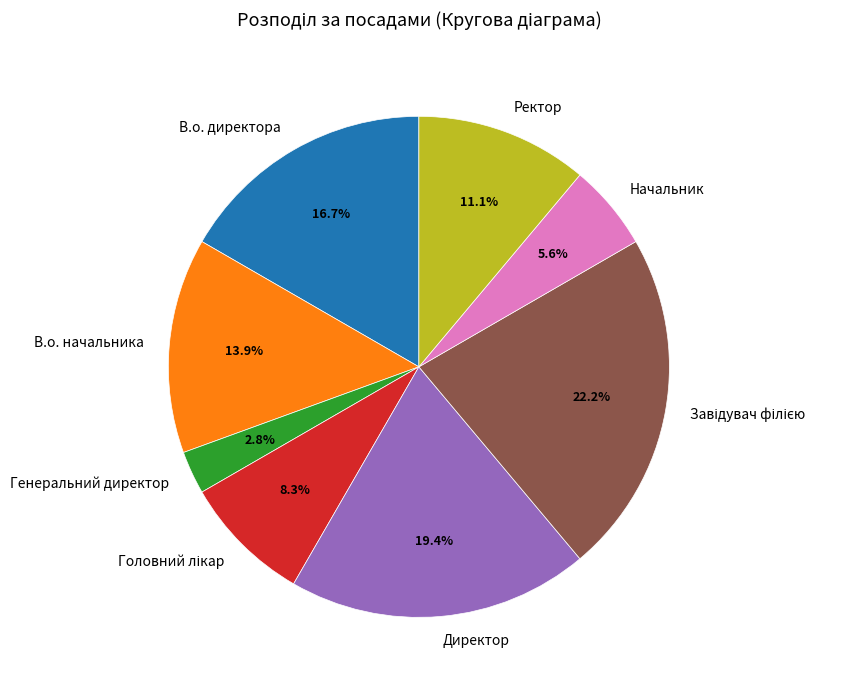

Between В.о. директора and Генеральний директор, which is larger?

В.о. директора